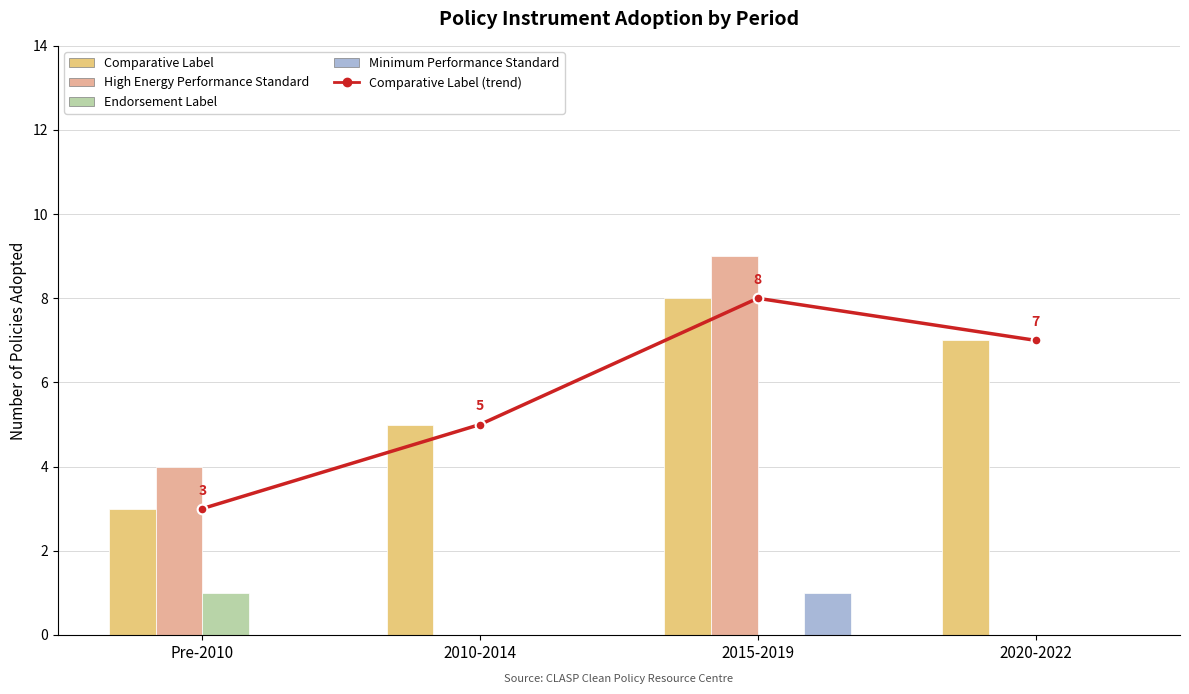

How many data points does each series have?

4